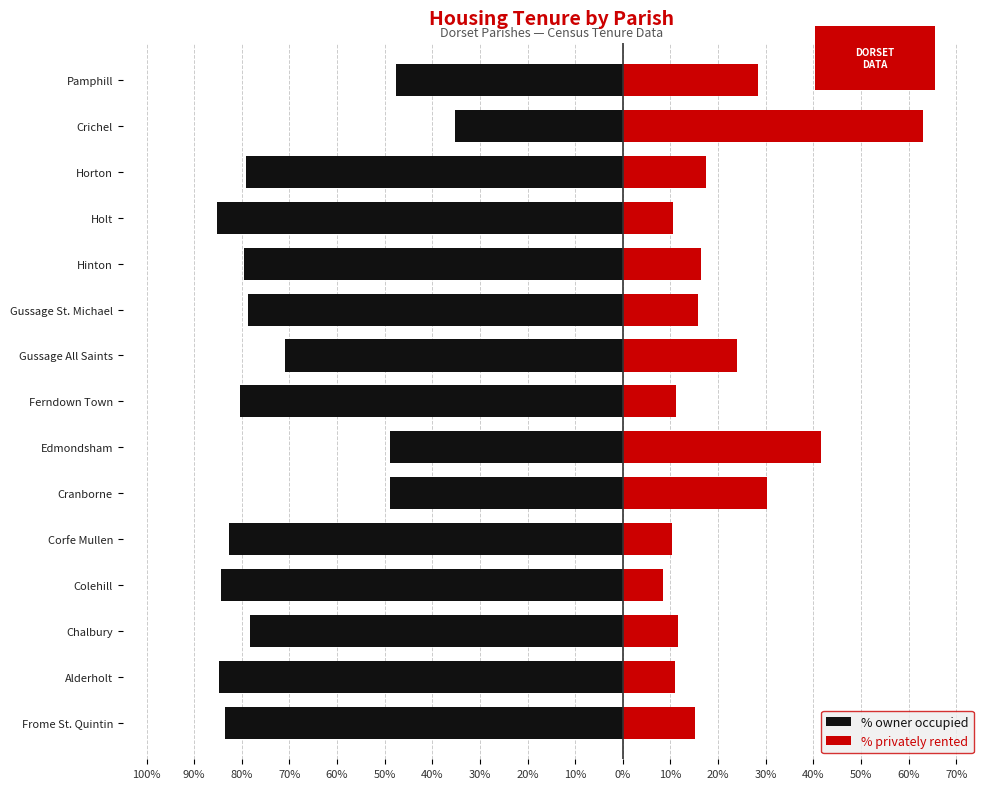

At Frome St. Quintin, list the series in order from largest to smallest.

% privately rented, % owner occupied